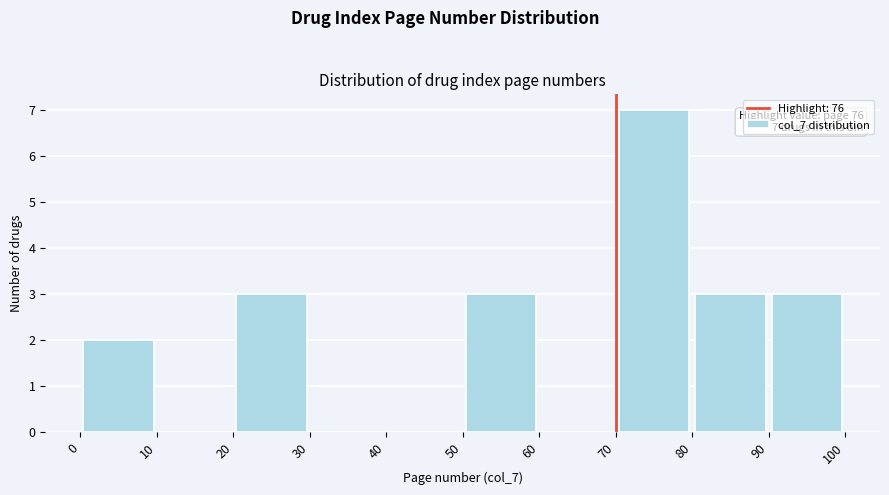

Over which range of the x-axis is the bar tallest?

70 to 80